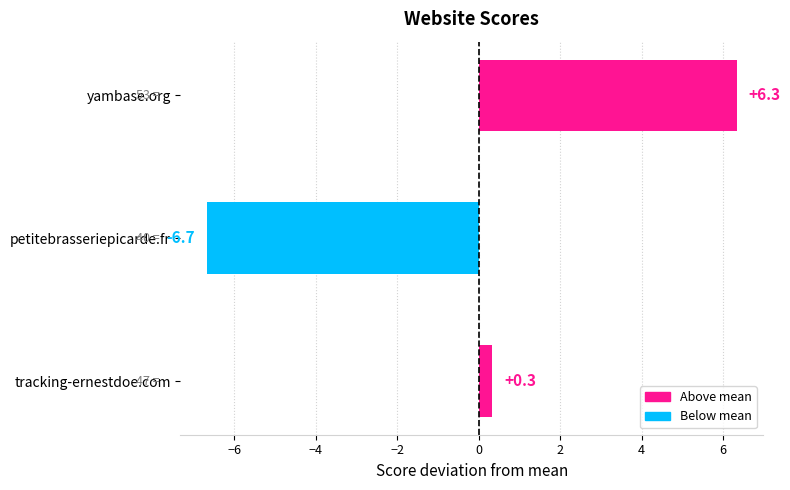

Read the value at petitebrasseriepicarde.fr.

-6.7